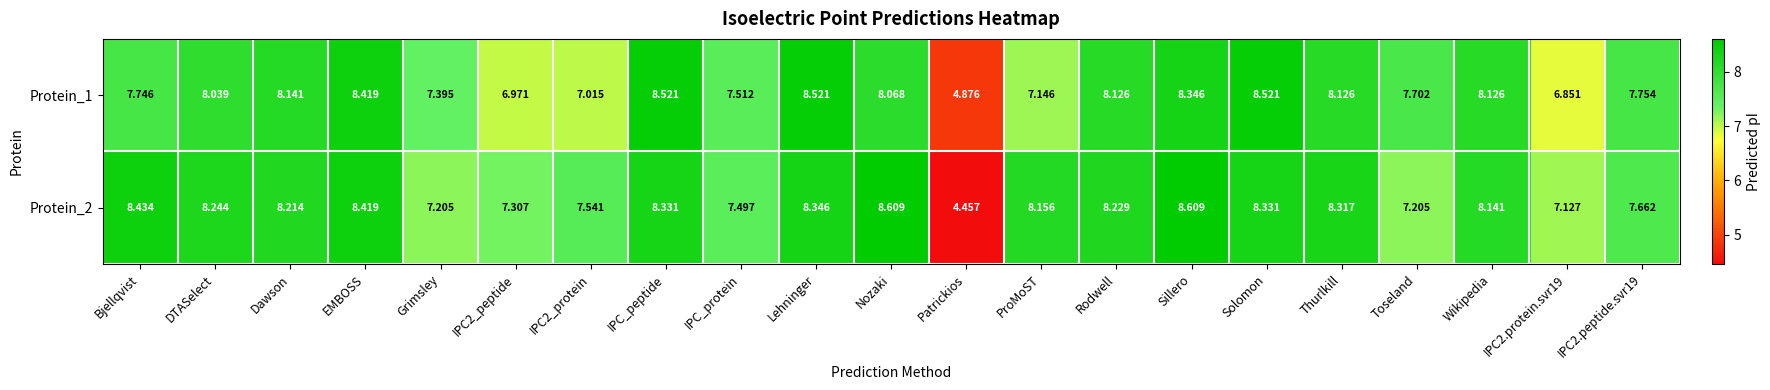

Which label corresponds to the smallest value in the chart?

Patrickios